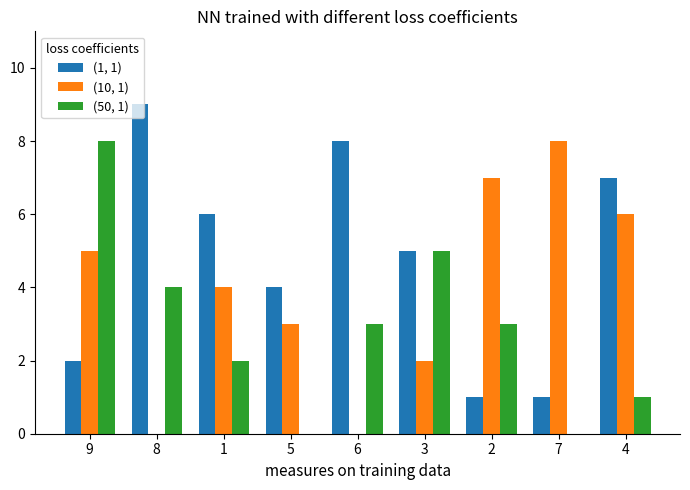

The value of (10, 1) at 1 is 4. True or false?

True